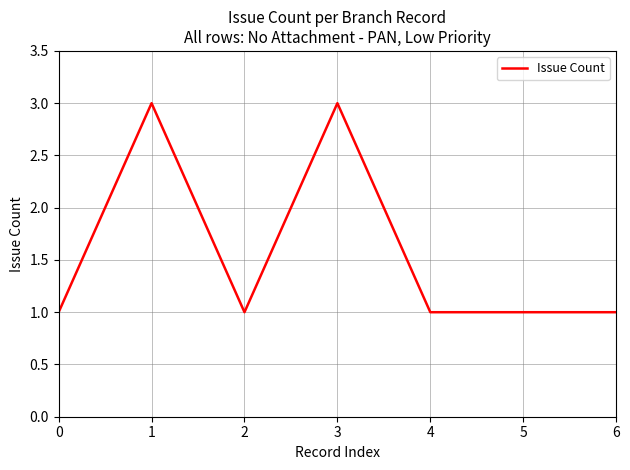

Reading right to left, what are all the values shown in this chart?

1	1	1	3	1	3	1